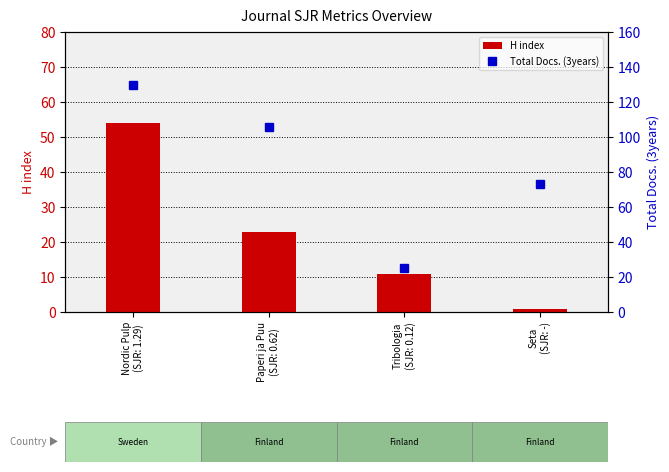

What is the difference between the Total Docs. (3years) values at Seta
(SJR: -) and Paperi ja Puu
(SJR: 0.62)?

33